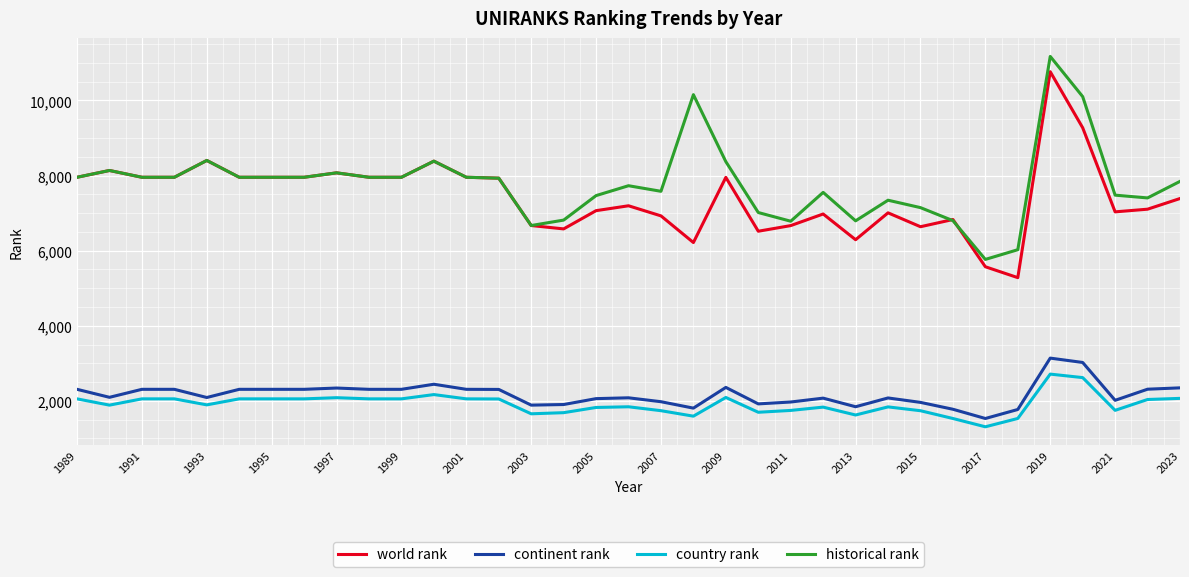

What is the average value of the country rank series?

1914.5